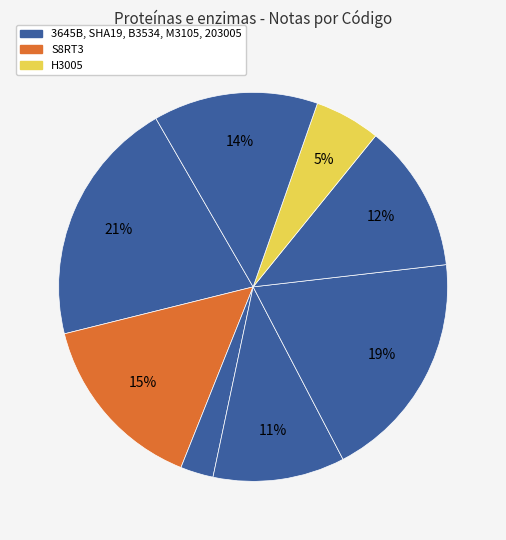

Is there any slice that represents more than half of the pie?

No